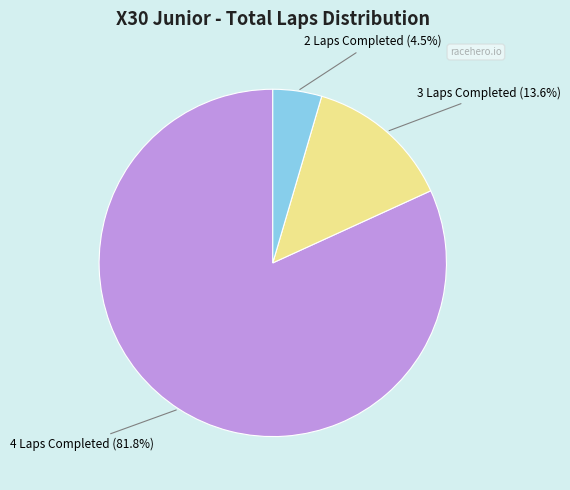

Is there a majority slice in this chart?

Yes